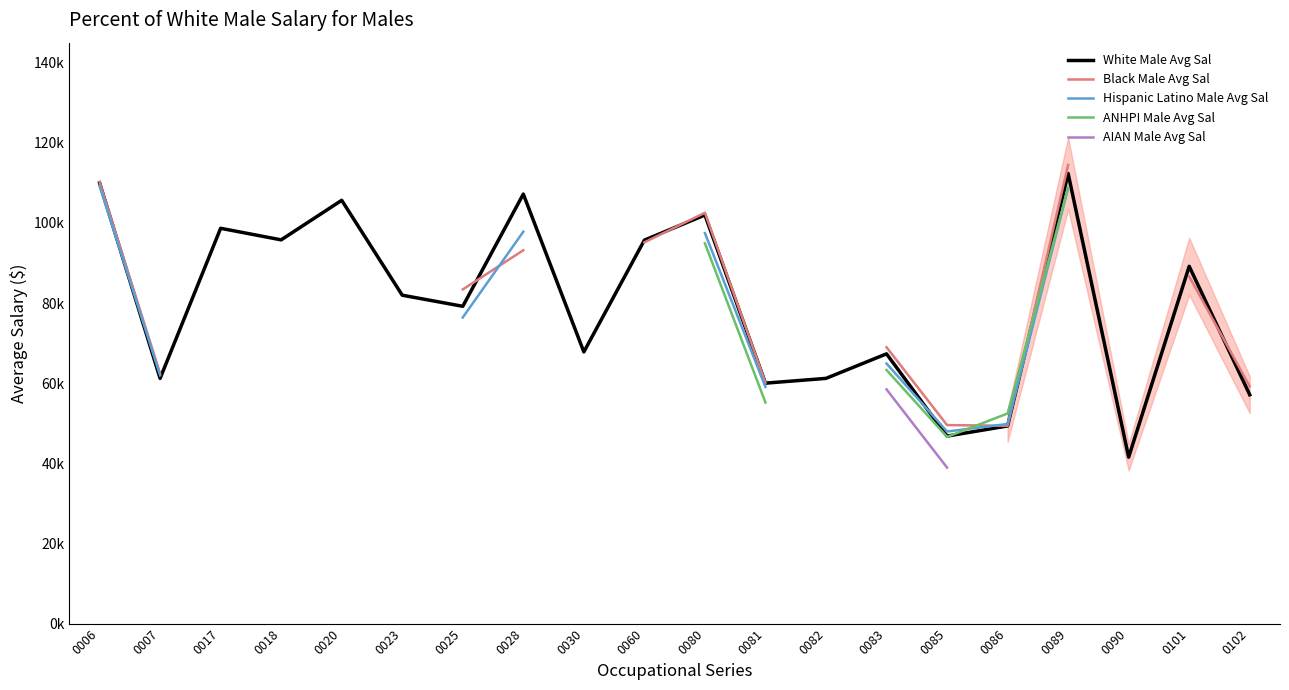

Does the chart have visible grid lines?

No